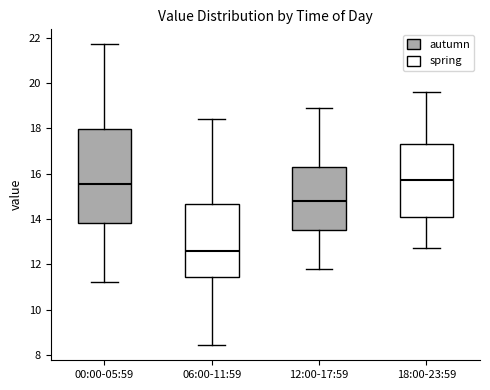

Which box's median line is the lowest?

06:00-11:59